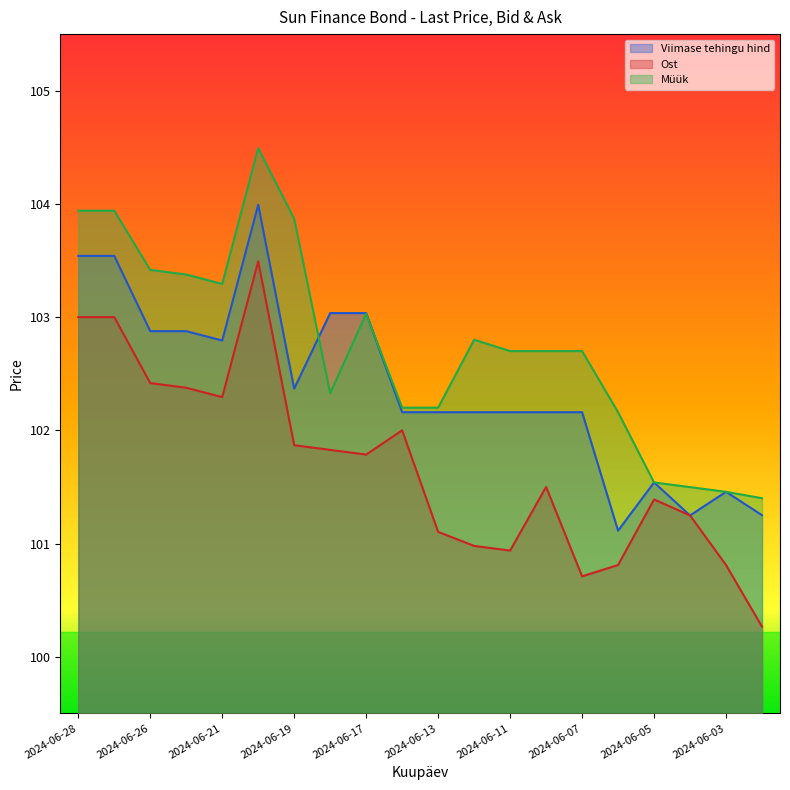

The Ost series shows 148.9 at 2024-06-07. True or false?

False